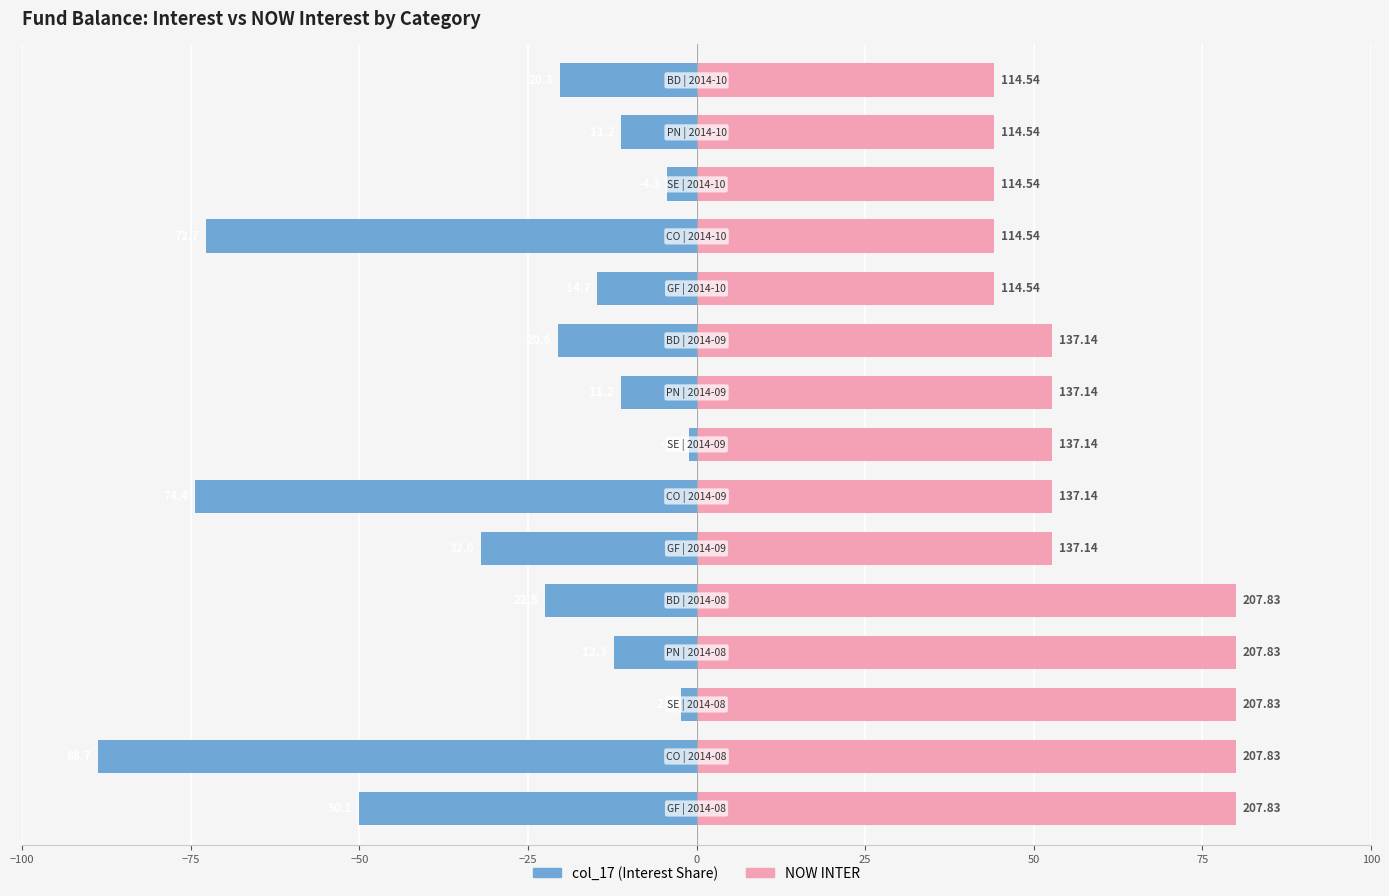

Rank the series by their average value, from highest to lowest.

NOW INTER, col_17 (Interest Share)